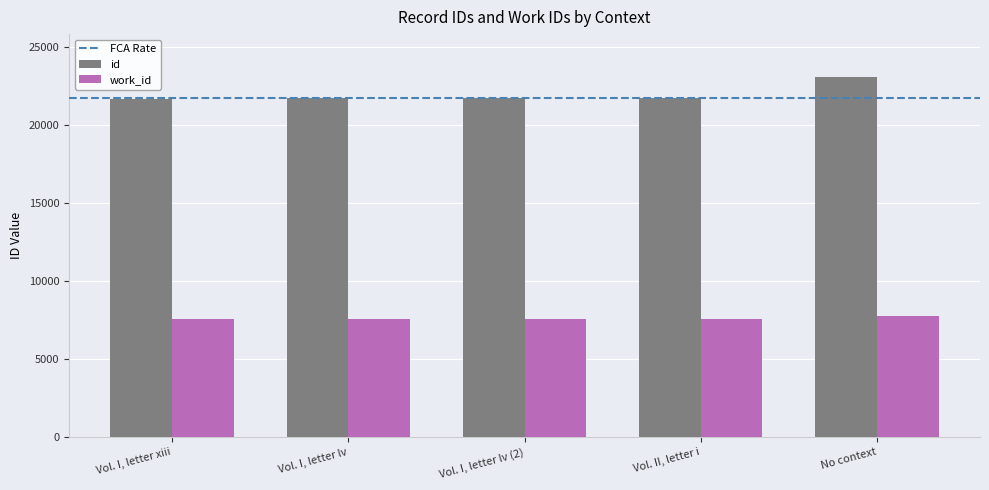

Rank the series at Vol. I, letter lv (2) from lowest to highest value.

work_id, id